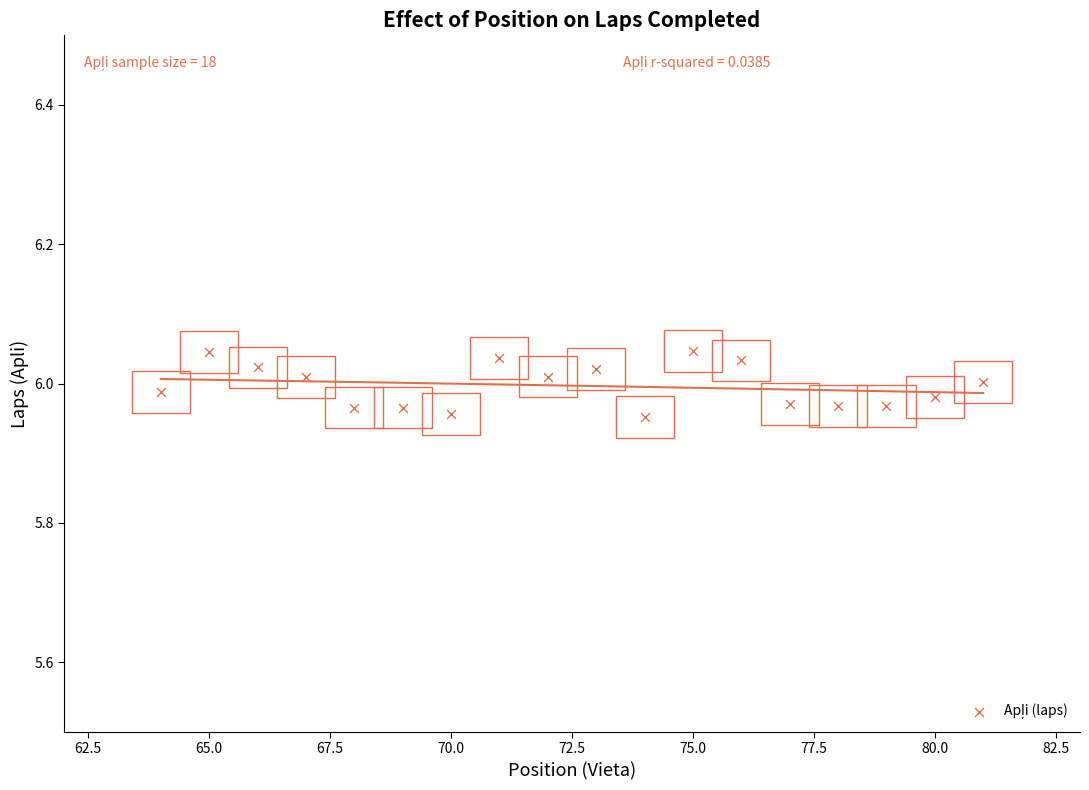

What is the range of X values (max minus min)?

17.0